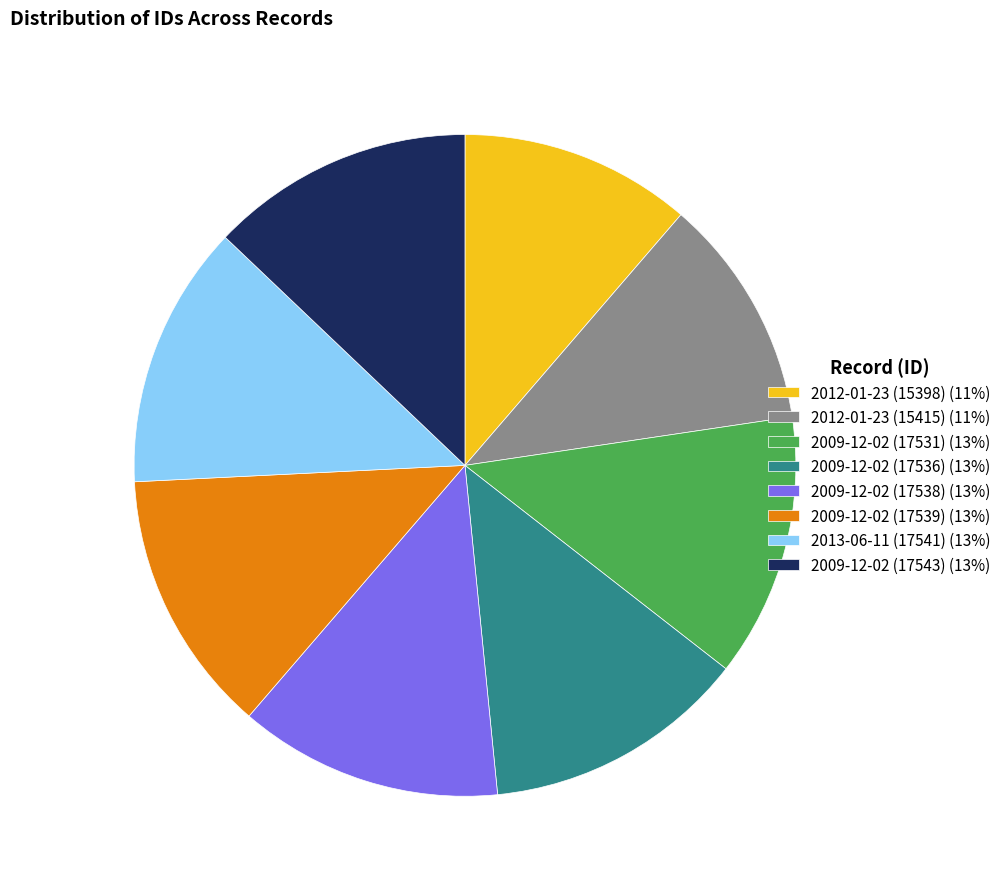

Is the sum of 2009-12-02 (17536) (13%) and 2009-12-02 (17531) (13%) greater than half?

No